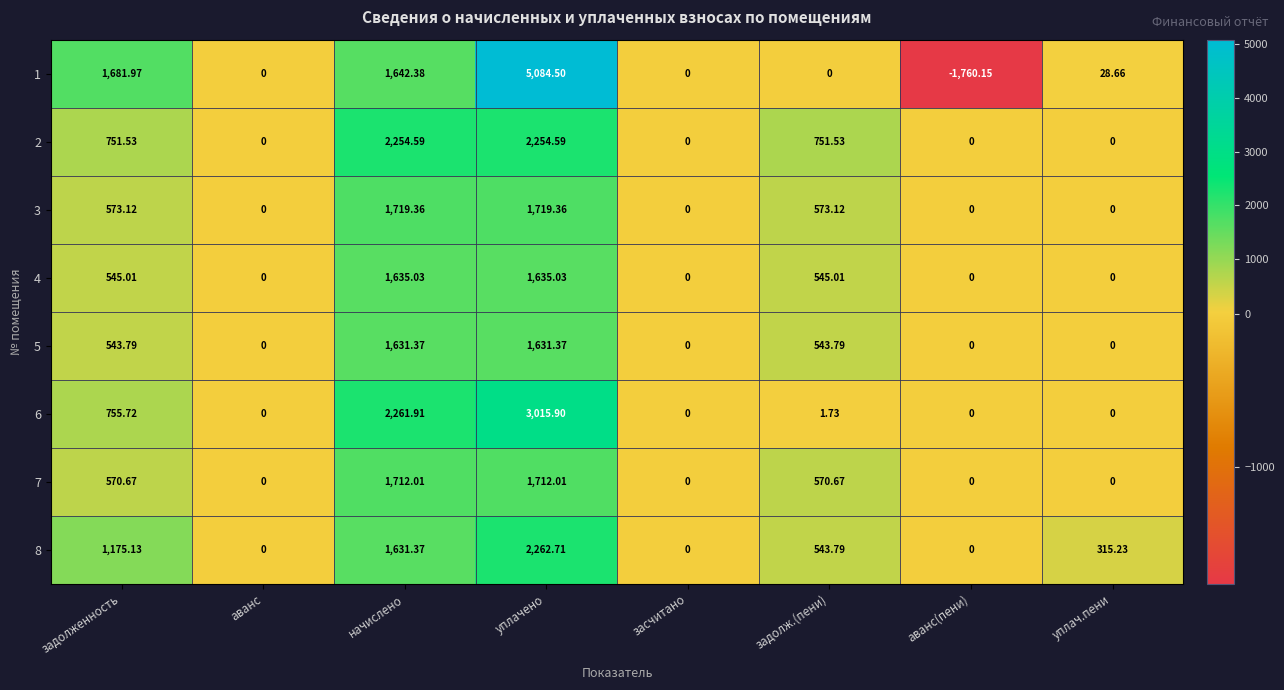

Is the value of 8 at аванс(пени) greater than the value of 4 at задолж.(пени)?

No